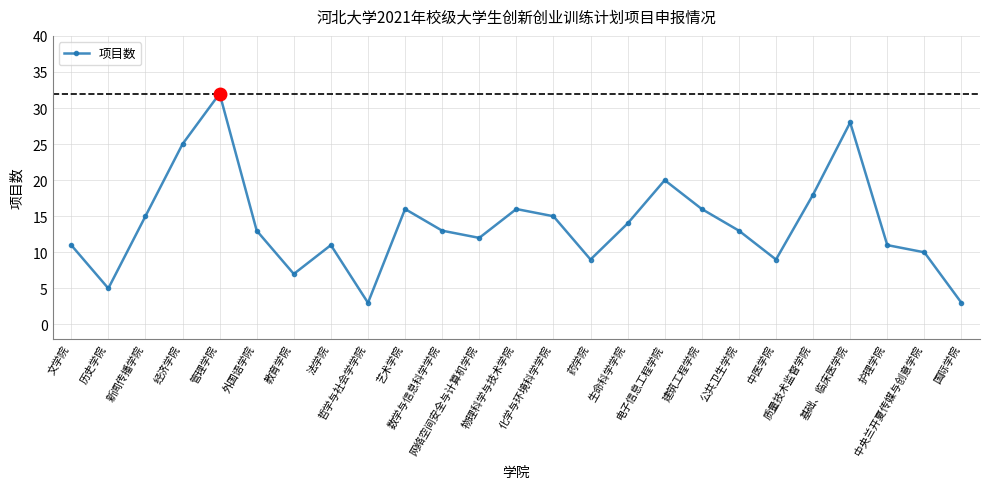

What is the value of the 7th point from the left?

7